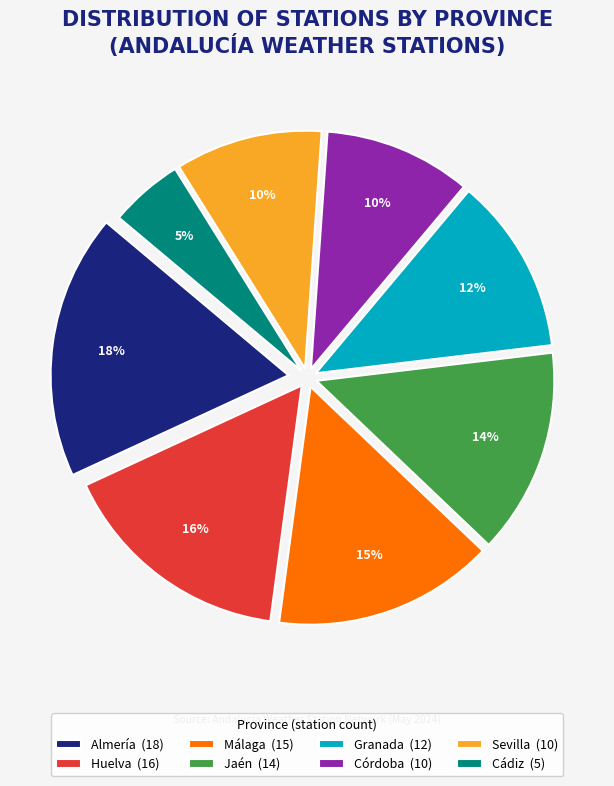

To the nearest percent, what portion does Almería represent?

18%